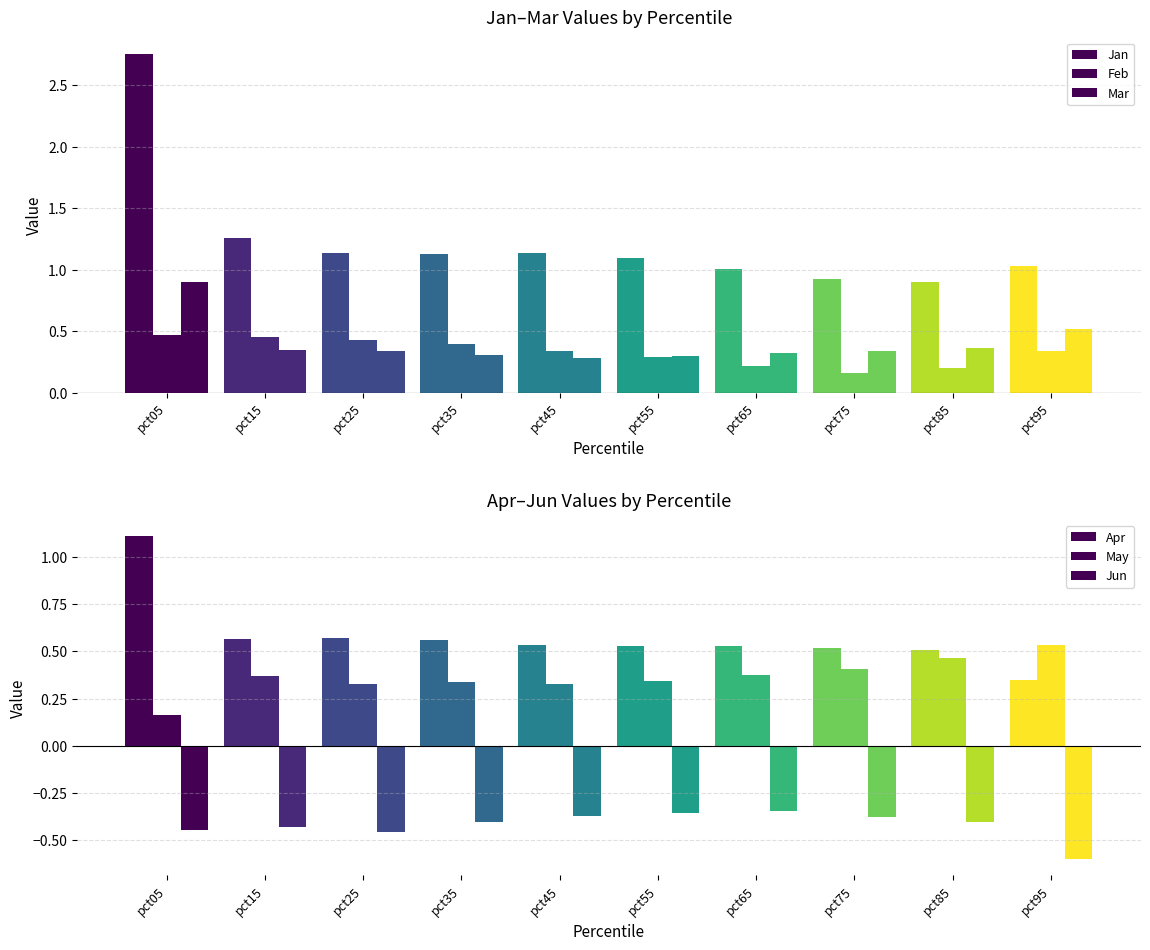

Rank the series at pct95 from highest to lowest value.

Jan, May, Mar, Apr, Feb, Jun